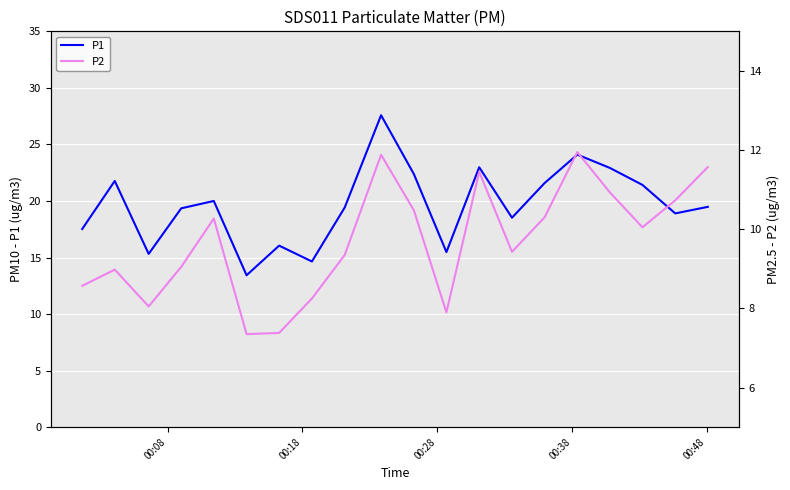

What is the maximum value for P1?

27.6